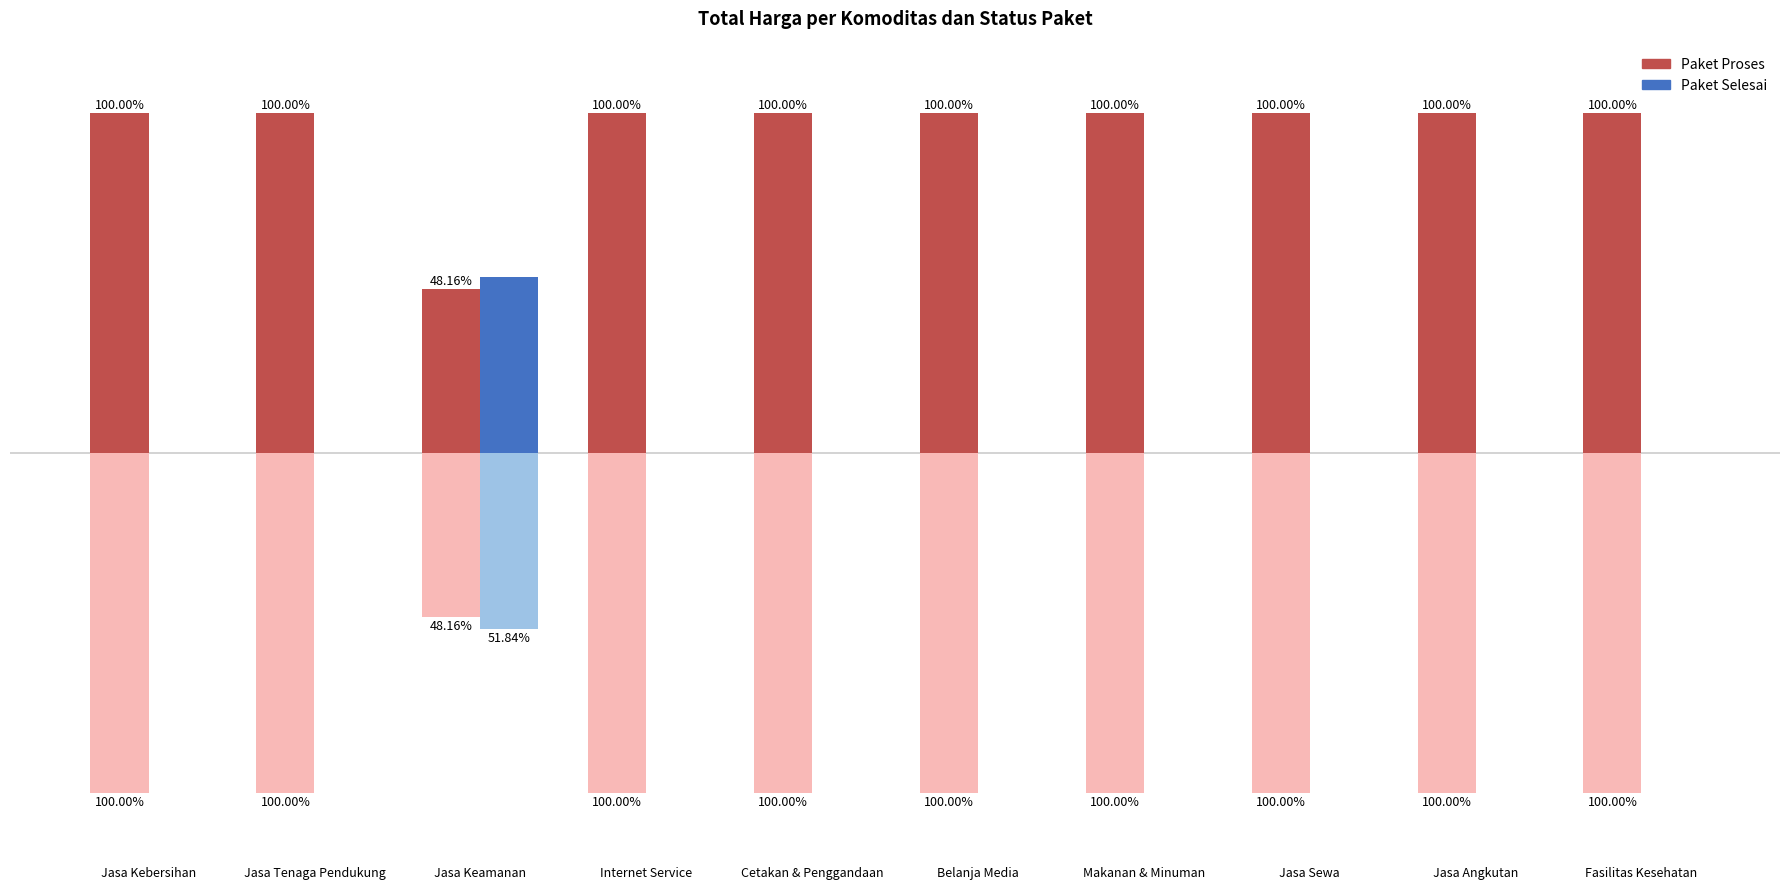

What is the lowest value of the Paket Proses series?

48.2